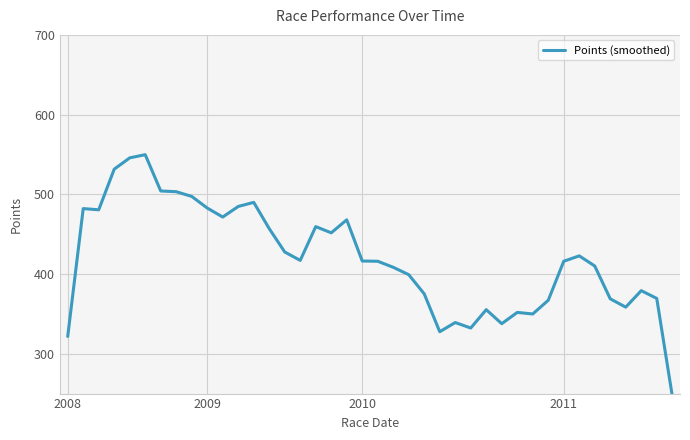

How many values are below 416?

18